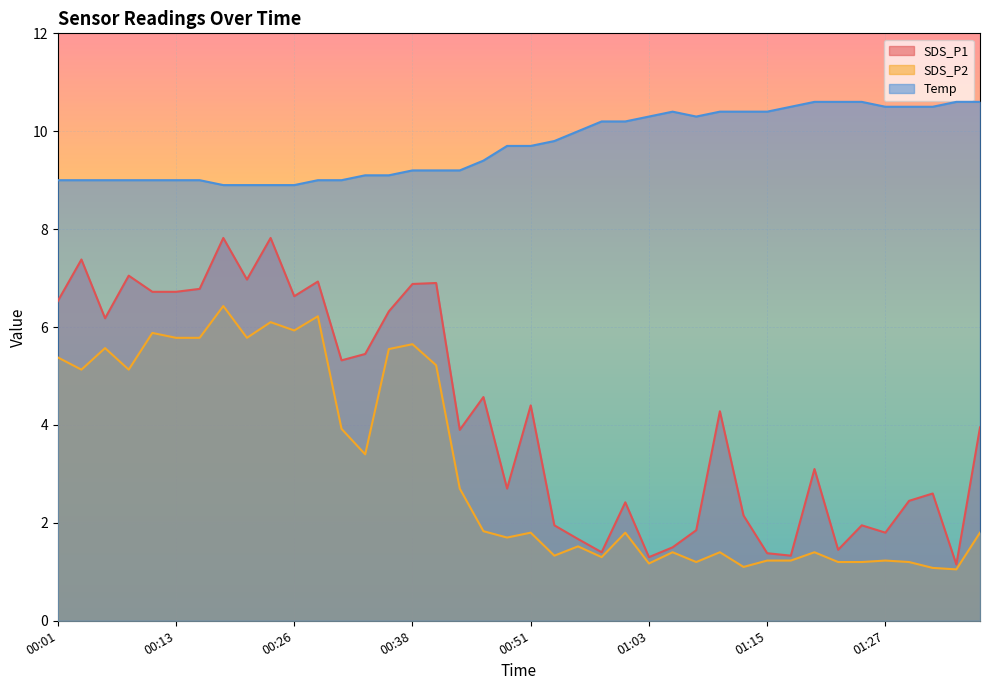

Between 00:11 and 01:15, which series saw the biggest shift?

SDS_P1